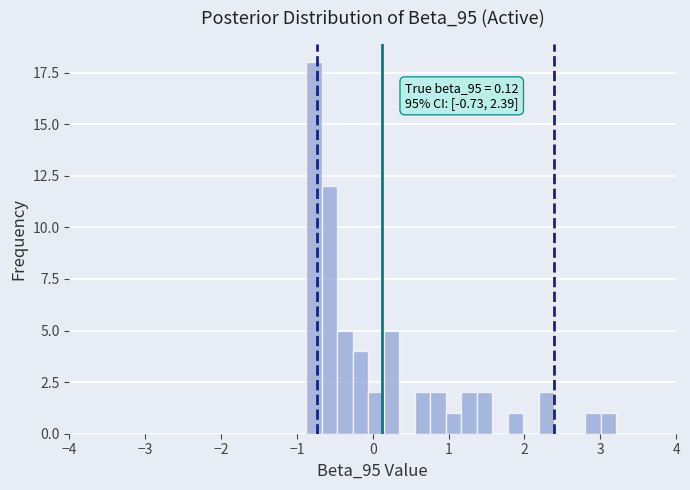

Around what value on the x-axis is the tallest bar? Give the approximate position of its centre, as read against the axis.

-0.8